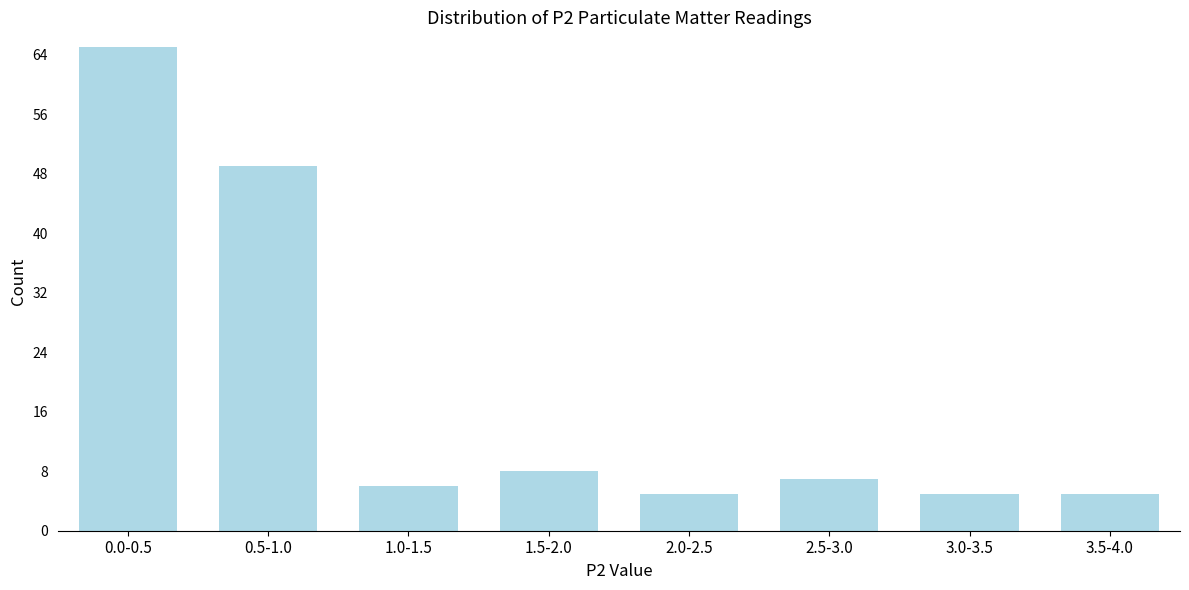

Reading right to left, extract all data points from this chart.

5	5	7	5	8	6	49	65